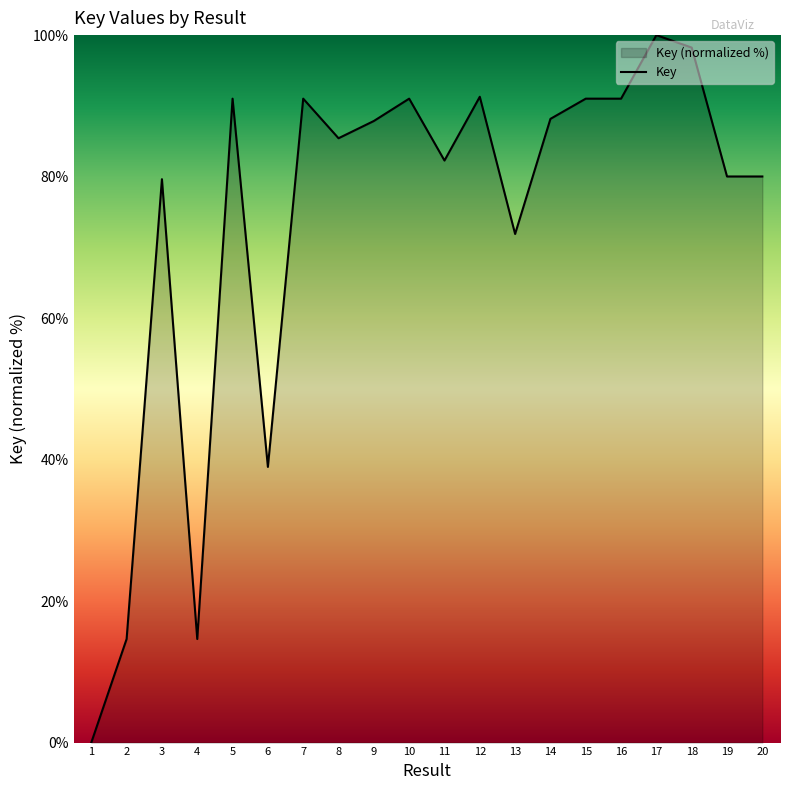

How many values are below 87?

10